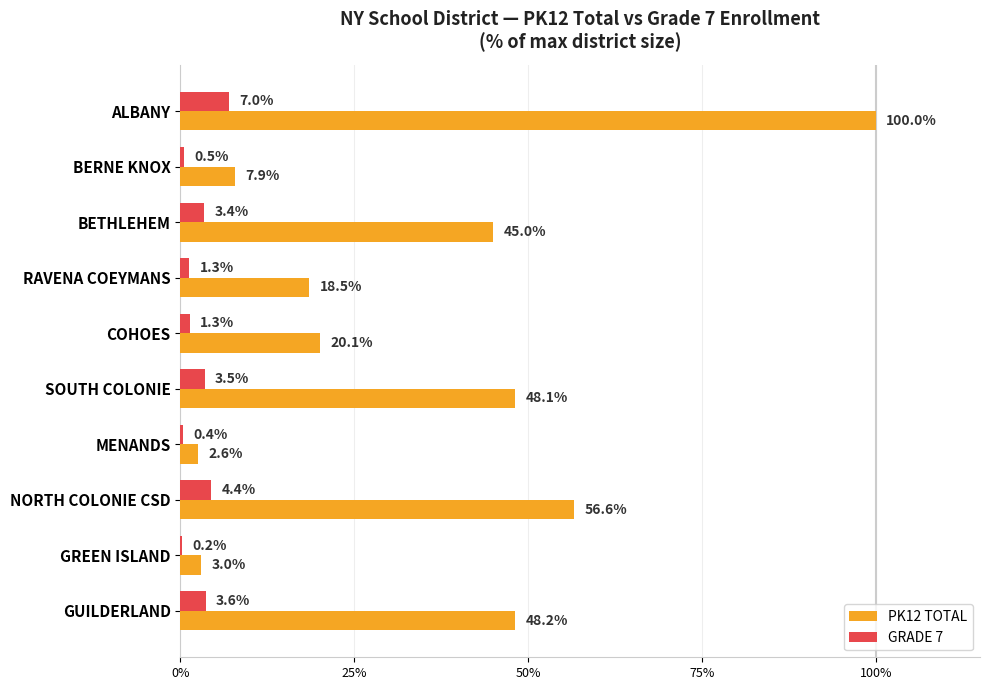

Is the value of PK12 TOTAL at BETHLEHEM greater than the value of GRADE 7 at BERNE KNOX?

Yes